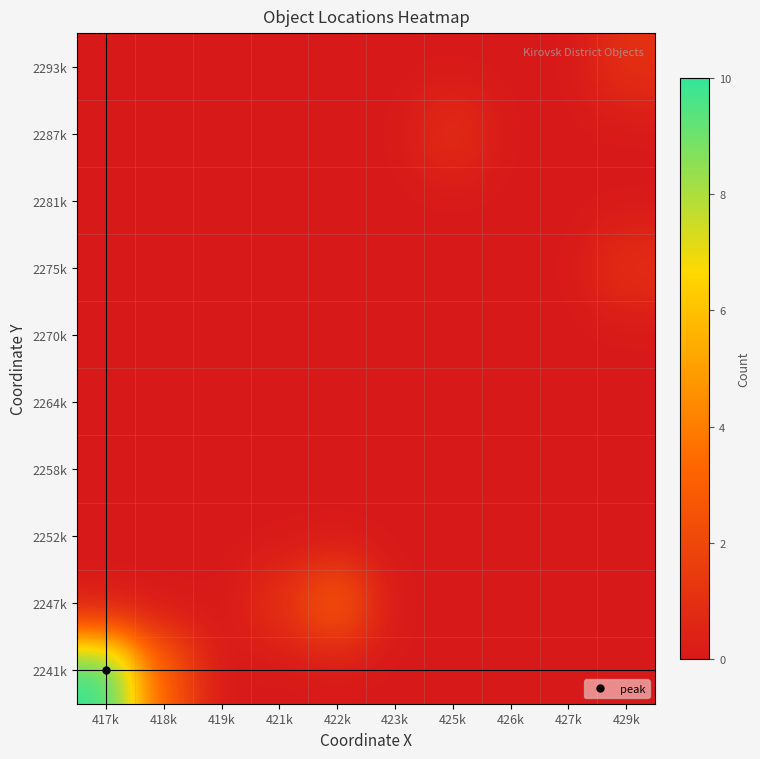

What is the spread (max minus min) of values at 429k?

1